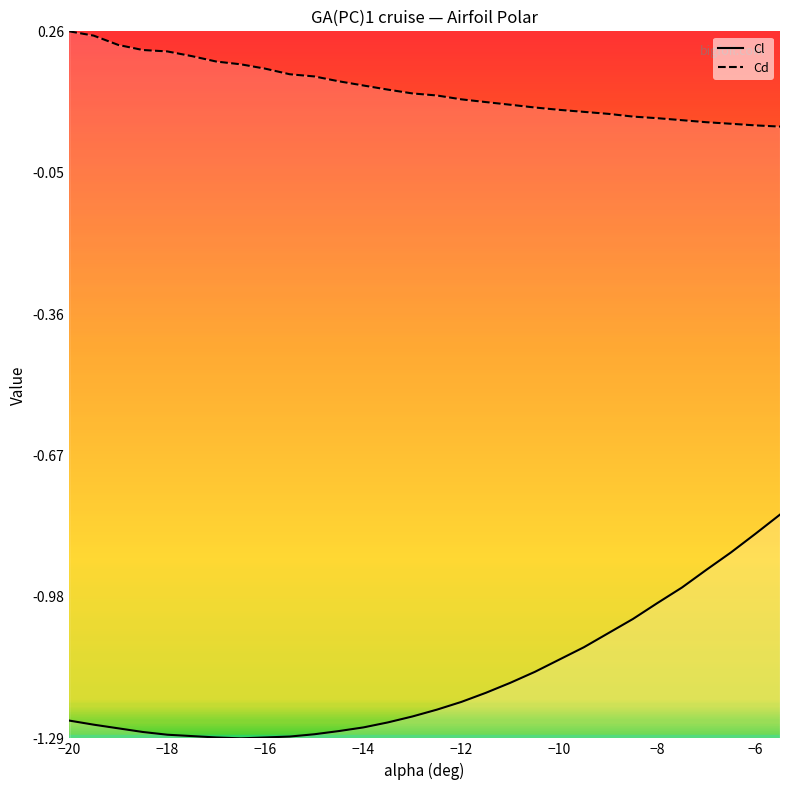

Which series has the largest total across all categories?

Cd